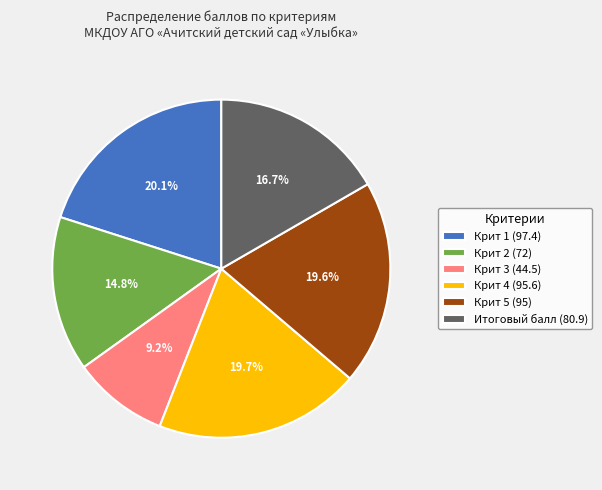

How many slices are in this pie chart?

6